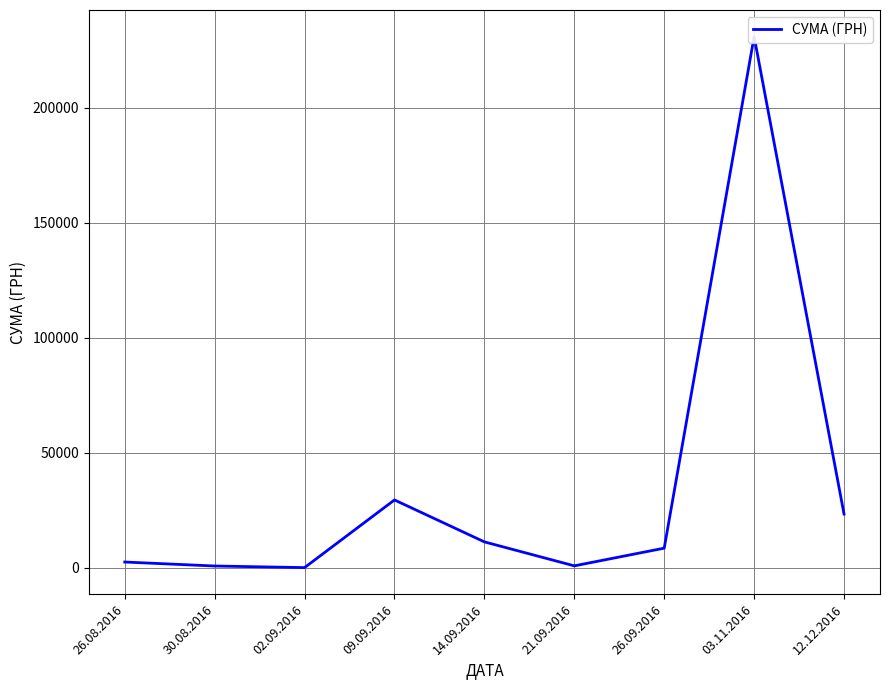

Which has a higher value, 12.12.2016 or 26.09.2016?

12.12.2016